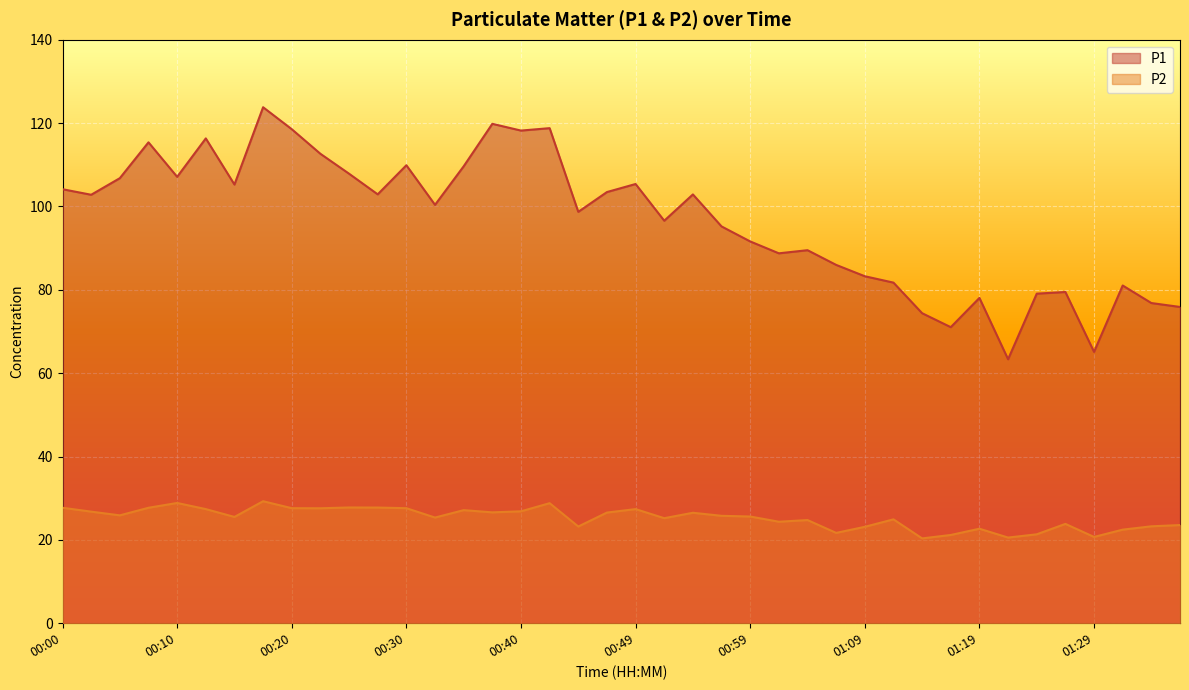

Reading left to right, list all the values displayed in this chart.

P1: 104.1	102.8	106.8	115.4	107.1	116.3	105.2	123.8	118.5	112.6	107.8	102.9	109.9	100.4	109.6	119.8	118.2	118.8	98.7	103.5	105.4	96.6	102.9	95.2	91.6	88.8	89.5	86.0	83.2	81.7	74.4	71.0	78.0	63.3	79.1	79.5	65.1	81.0	76.8	75.9
P2: 27.7	26.8	25.9	27.7	28.9	27.4	25.5	29.3	27.6	27.6	27.8	27.8	27.6	25.4	27.1	26.6	26.9	28.8	23.2	26.6	27.4	25.2	26.5	25.8	25.6	24.4	24.8	21.7	23.1	24.9	20.4	21.2	22.7	20.6	21.3	23.8	20.7	22.4	23.2	23.6